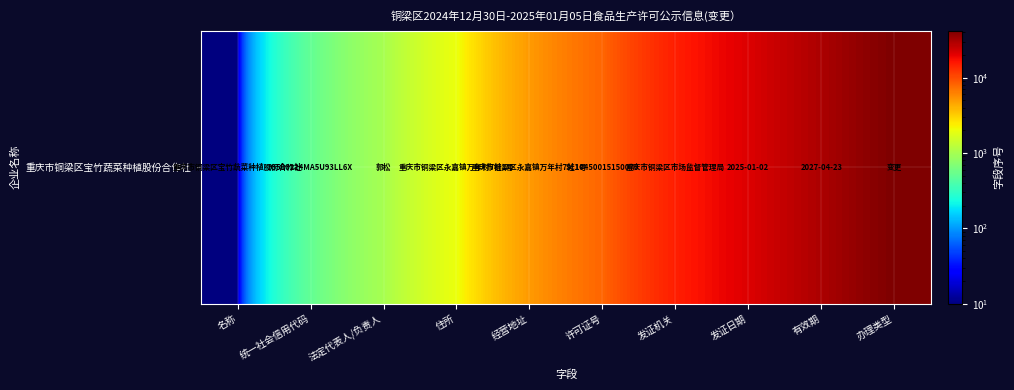

How many series are shown in this chart?

1